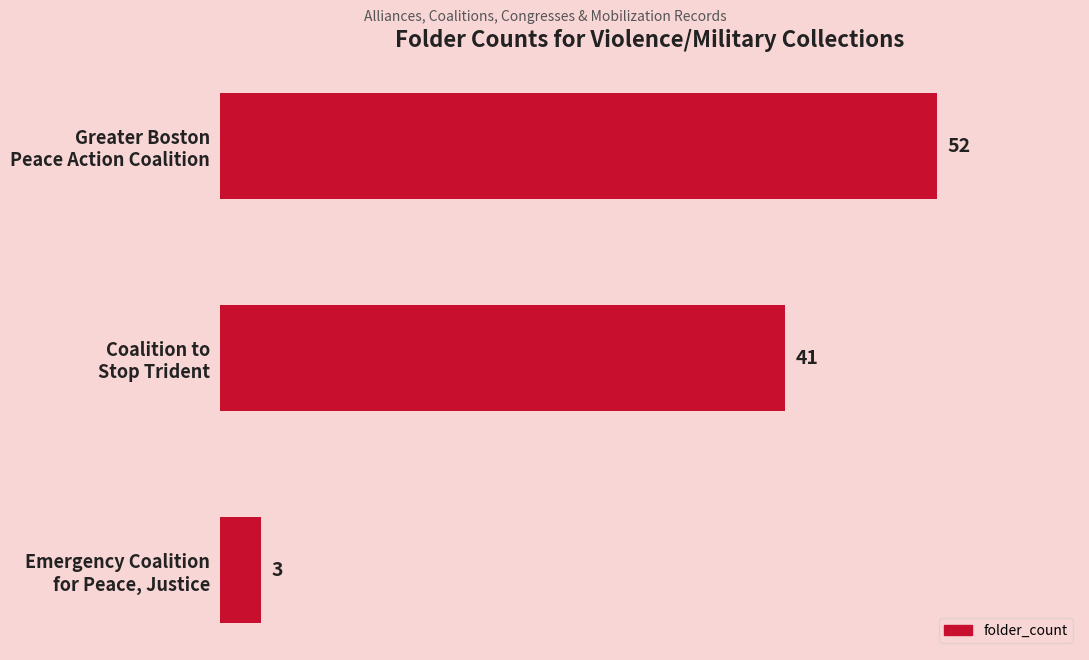

What is the average value?

32